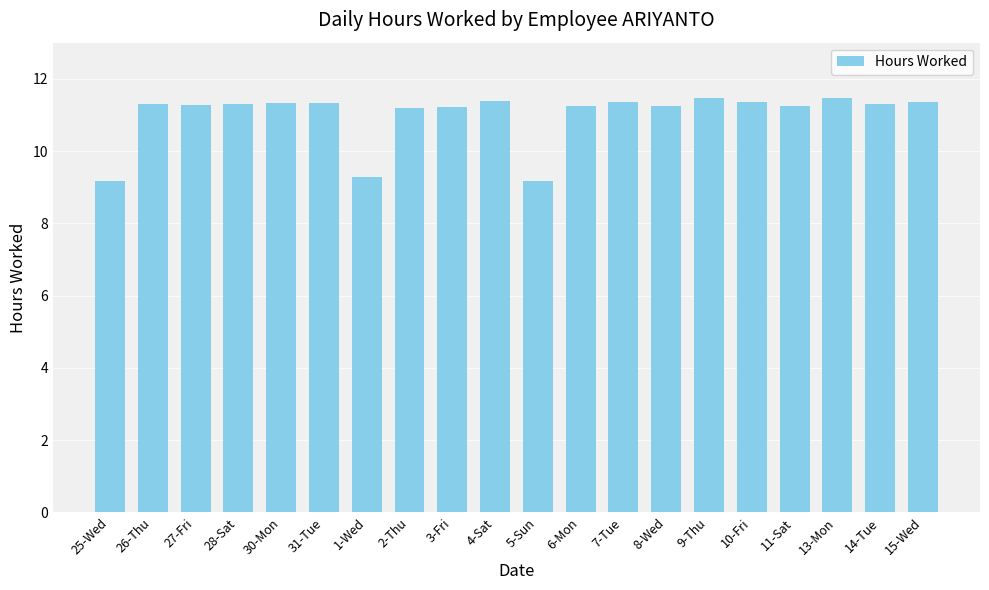

At which label does the data first exceed 11?

26-Thu